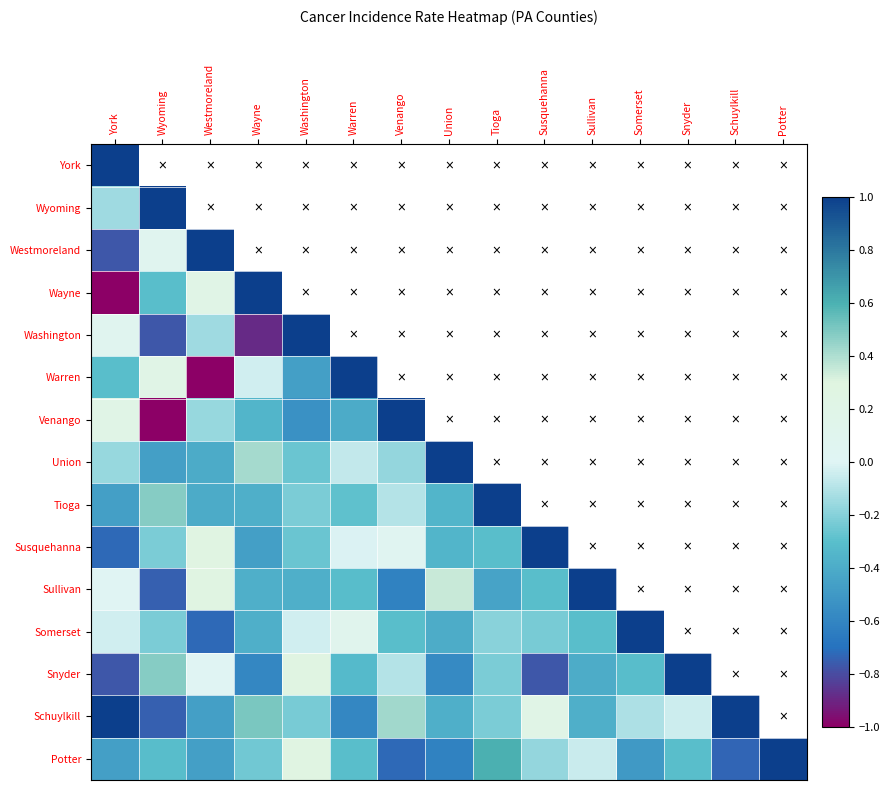

Count the number of data series in this chart.

15